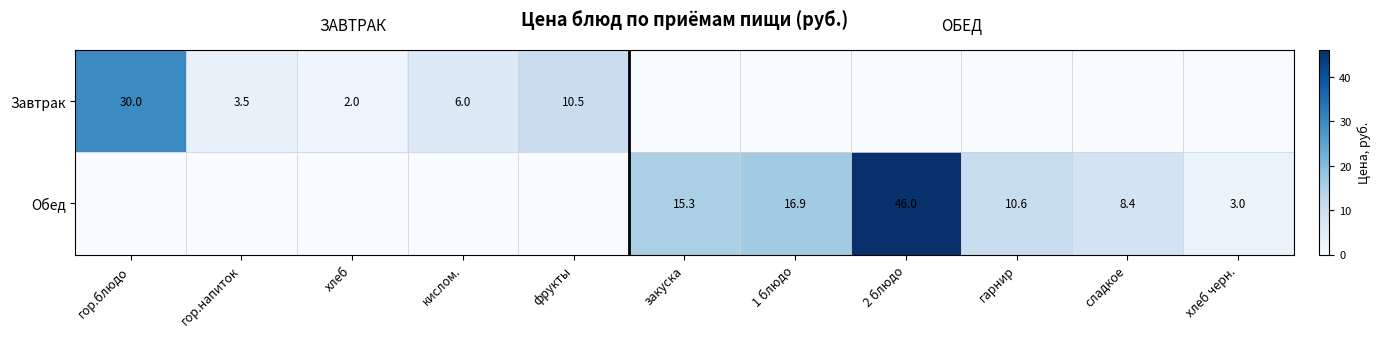

True or false: Завтрак has a value of 10.5 at фрукты.

True